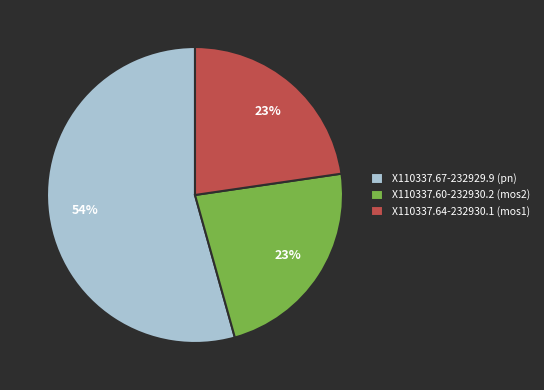

Which category accounts for the majority?

X110337.67-232929.9 (pn)